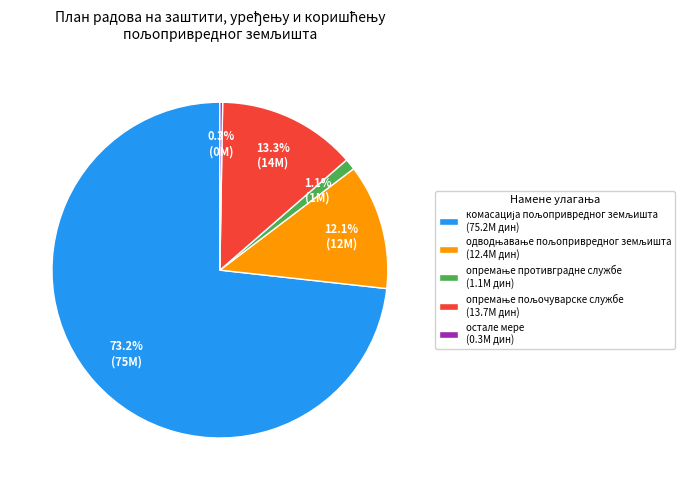

Is there a majority slice in this chart?

Yes